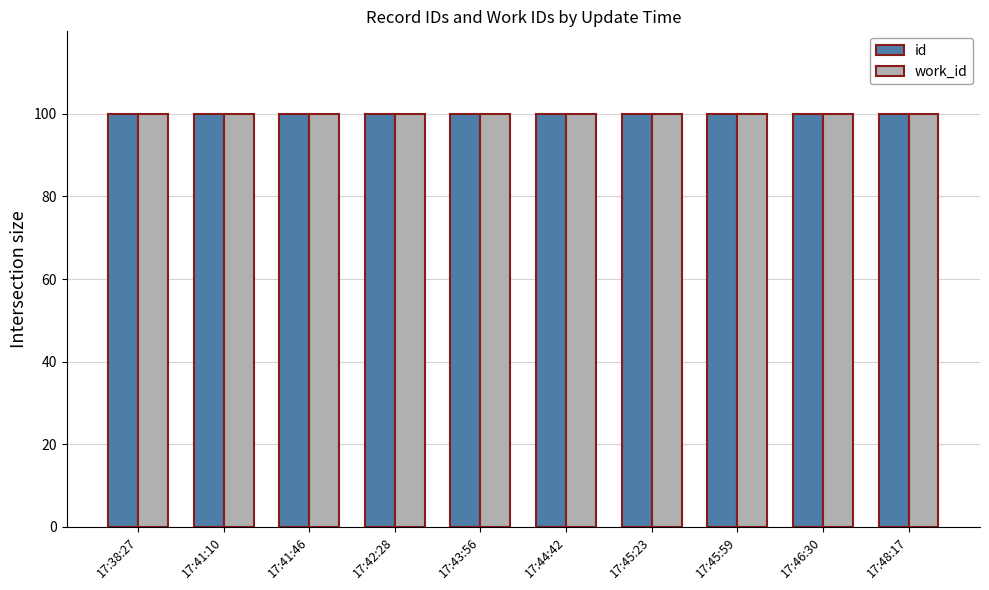

What is the average value of the work_id series?

100.0